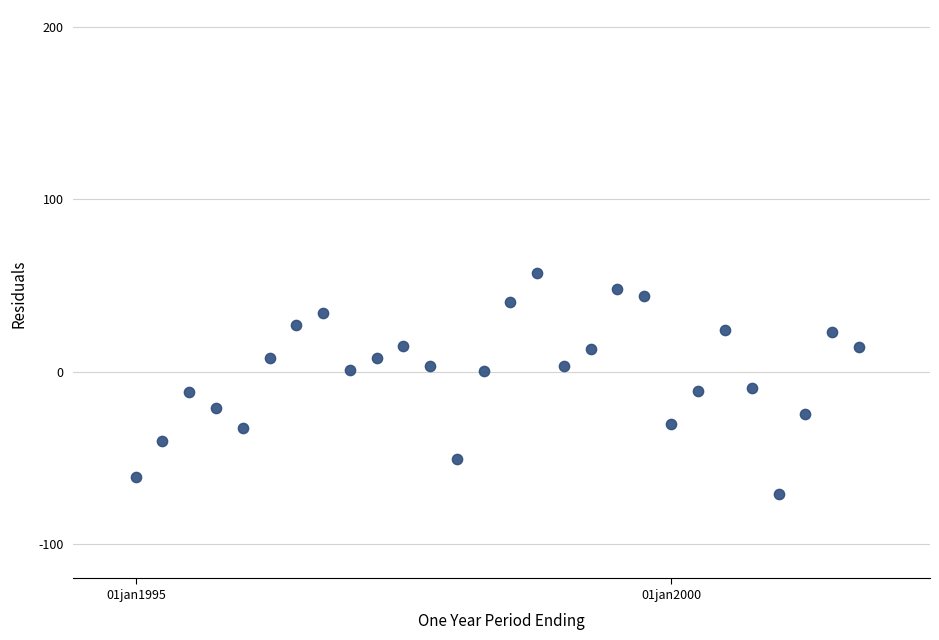

What is the range of Y values (max minus min)?

128.5